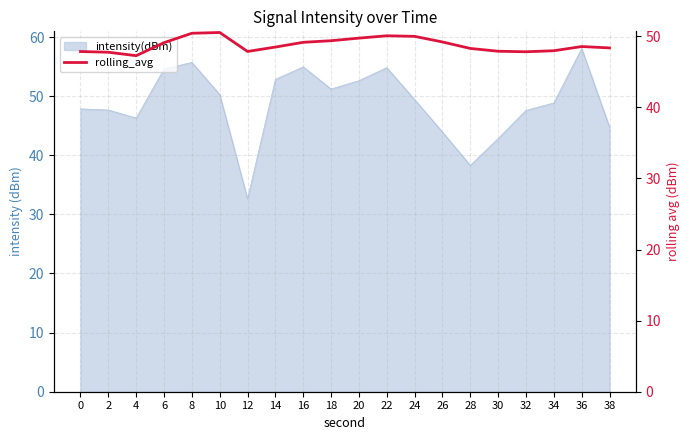

How many values are below 48?

7